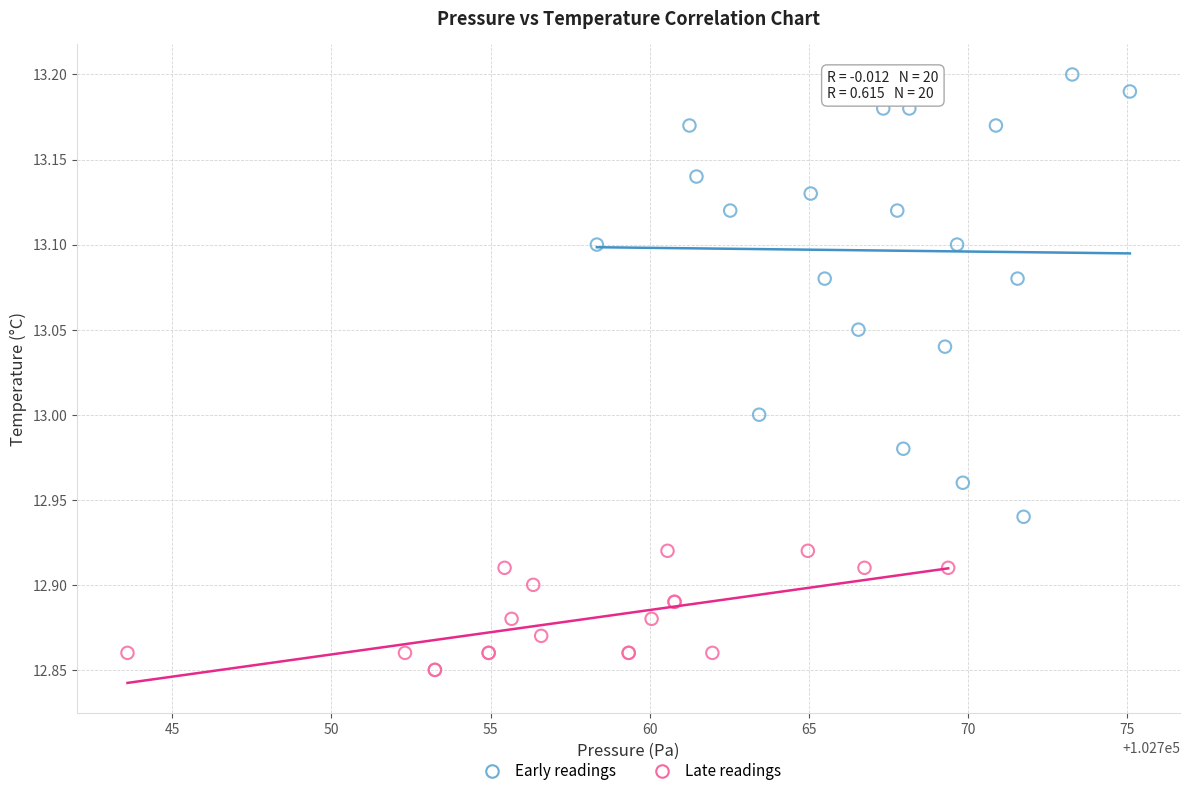

Which series contains the highest Y value?

Early readings